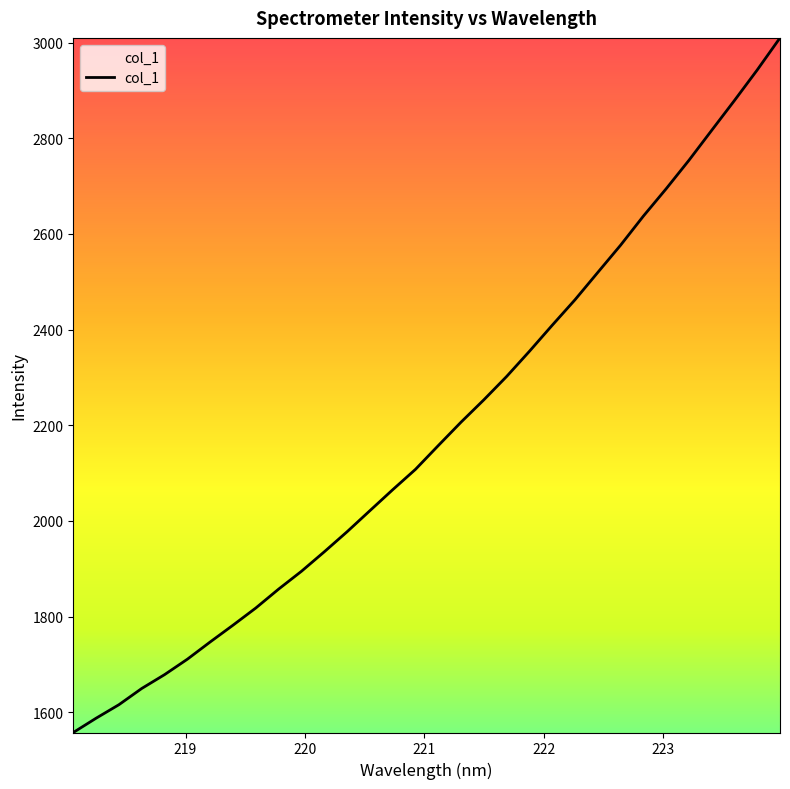

What is the minimum value shown in the chart?

1557.7